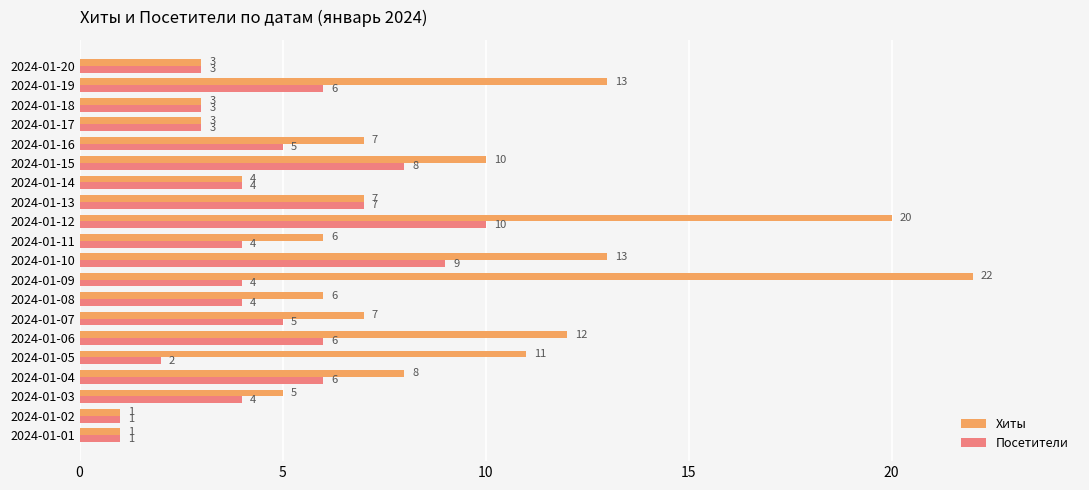

What is the difference between the maximum and second lowest values in the Хиты series?

21